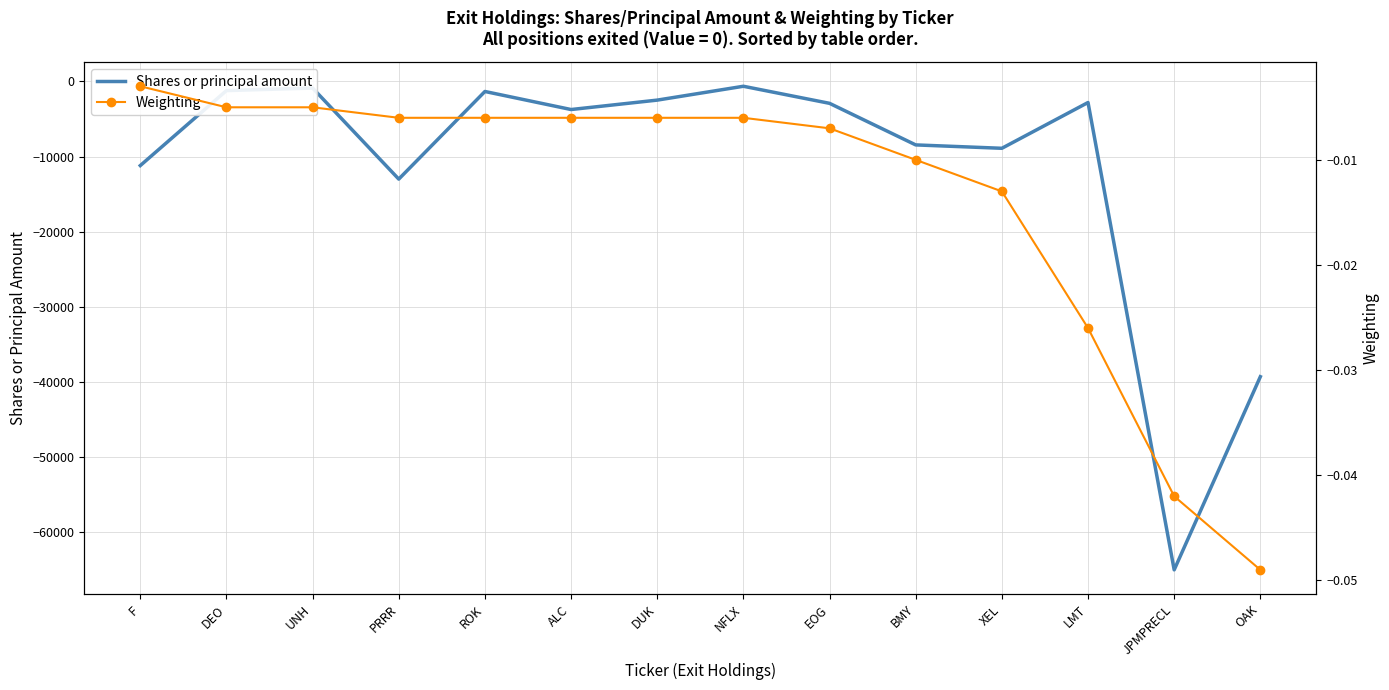

The value of Weighting at F is -0.0. True or false?

False